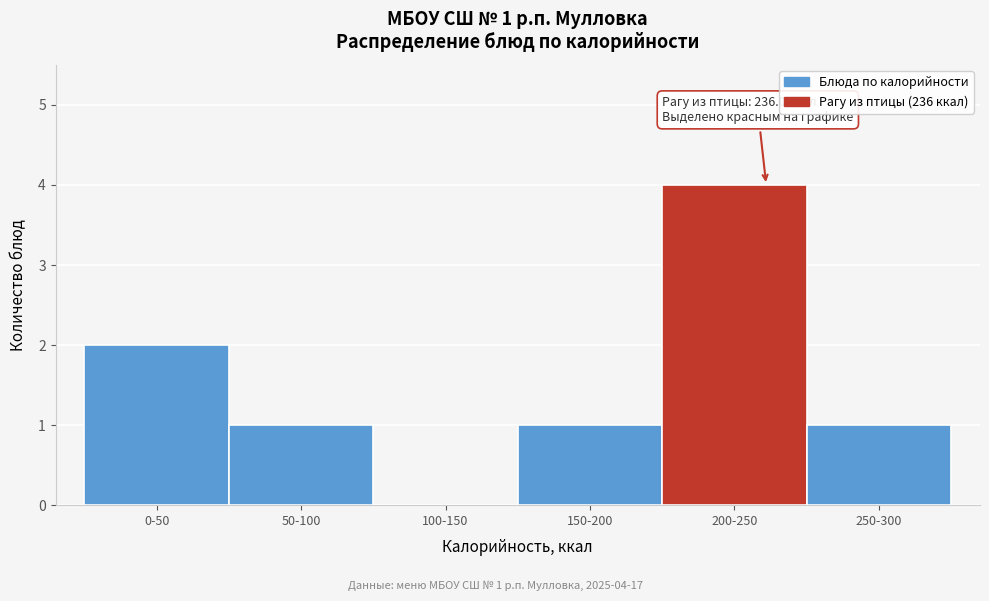

Reading right to left, transcribe all the data shown in this chart.

250-300=1	200-250=4	150-200=1	100-150=0	50-100=1	0-50=2